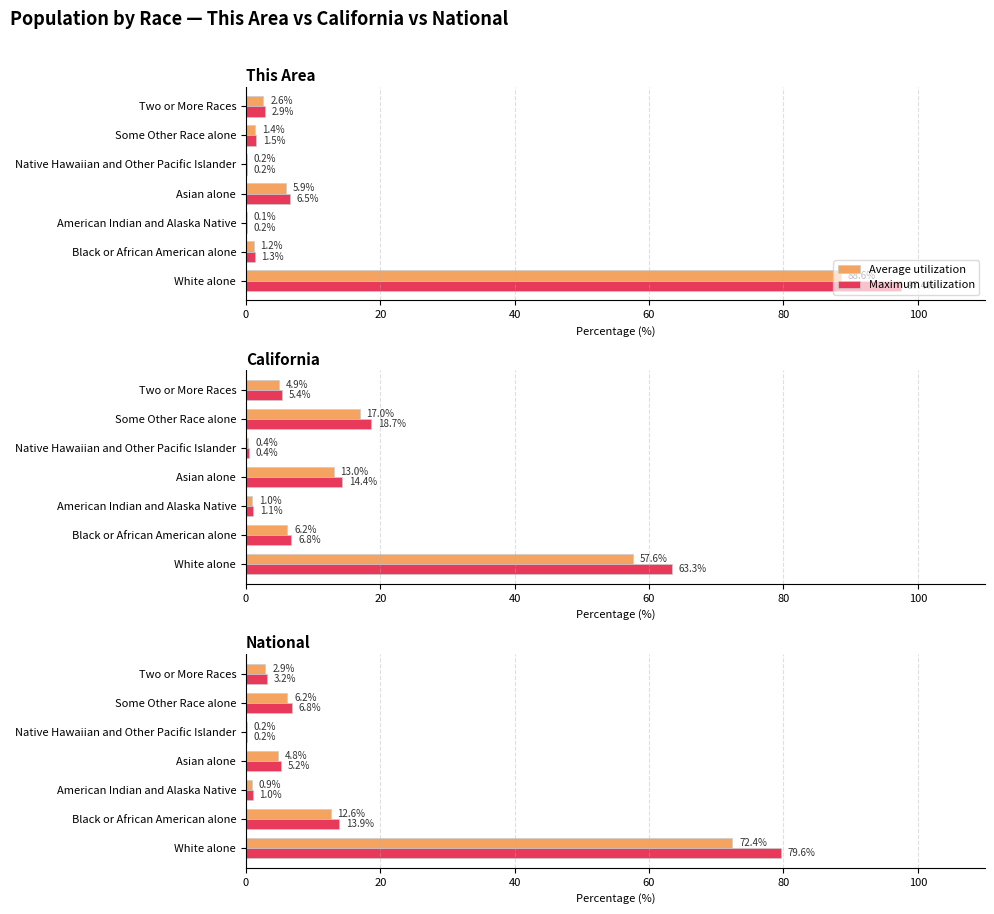

What are all the series names shown in the legend?

Average utilization, Maximum utilization